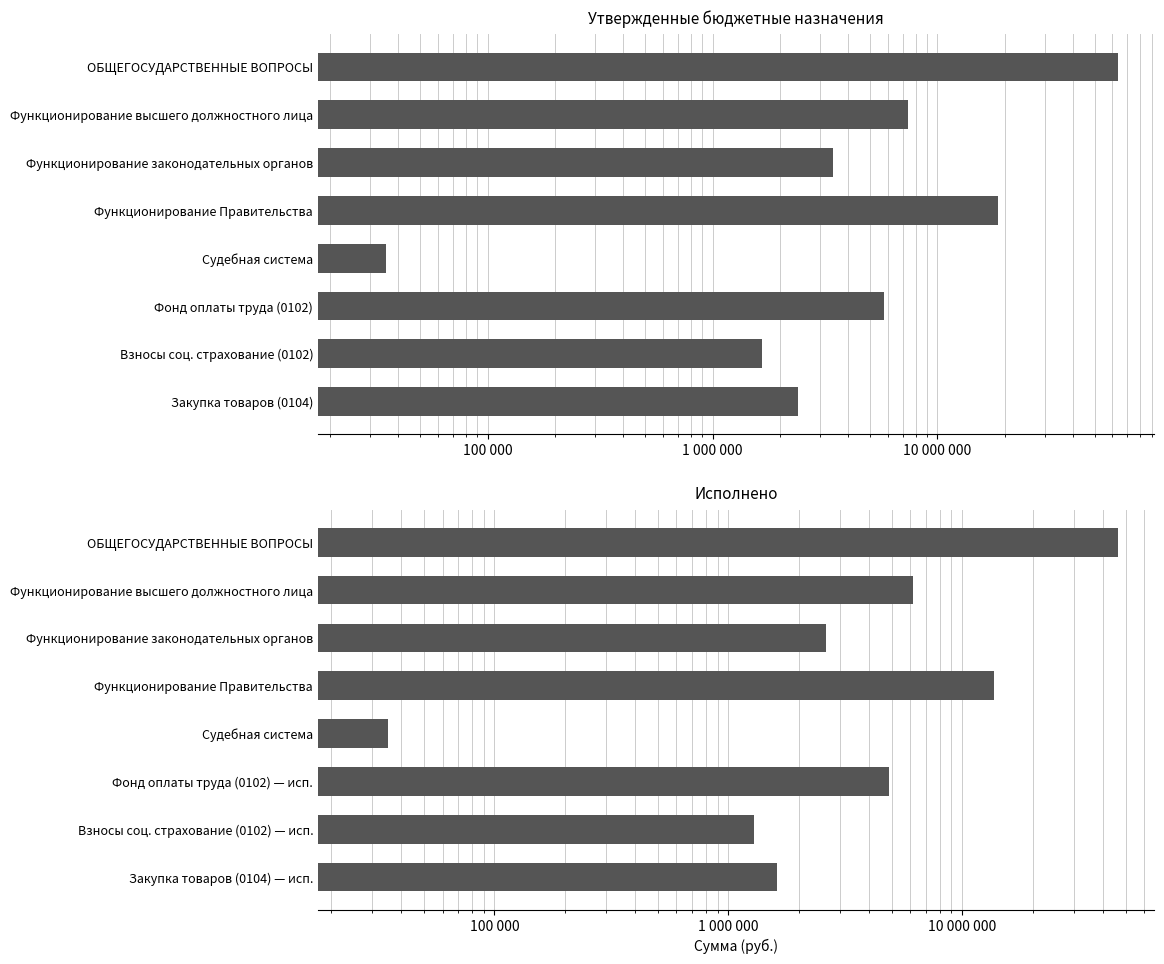

The value at Функционирование Правительства is 13649712.6. True or false?

True